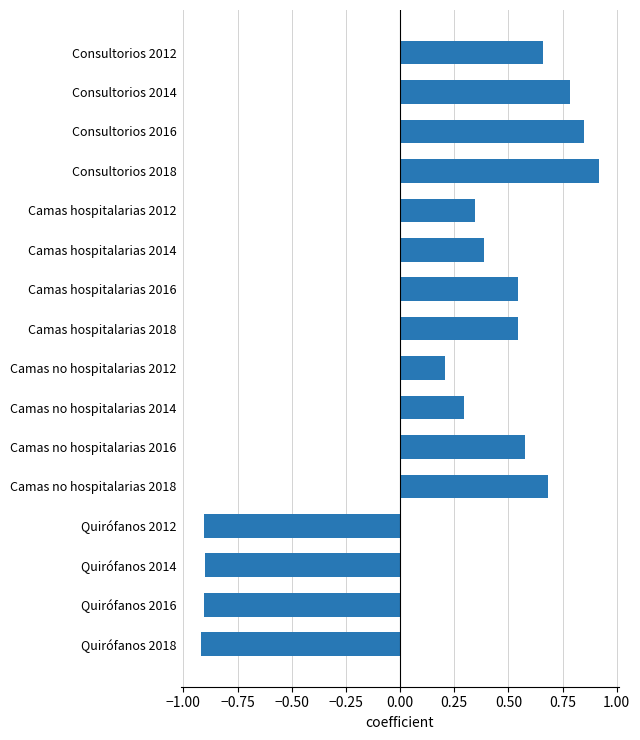

What is the sum of all values?

3.2